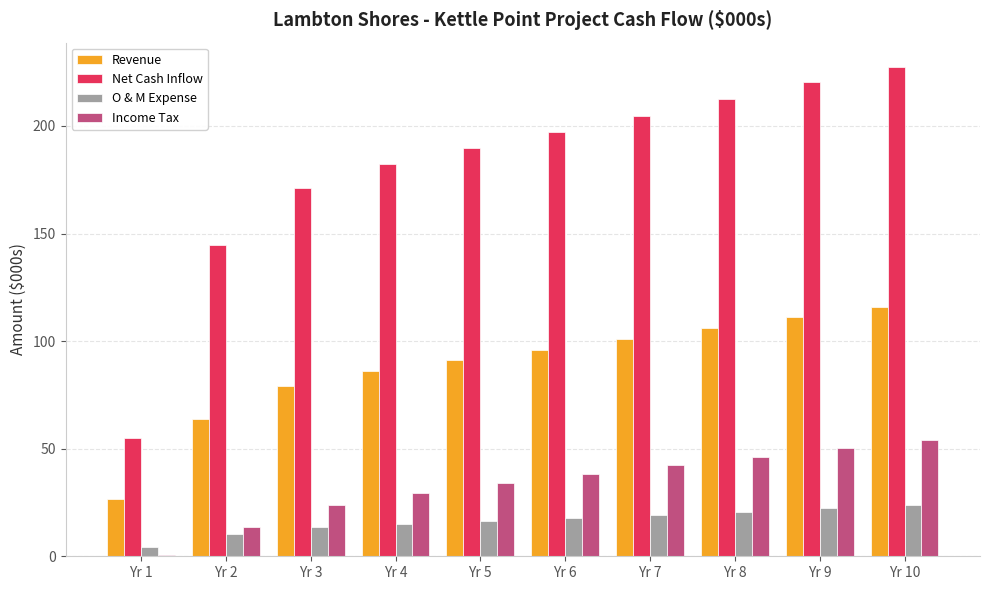

What are all the series names shown in the legend?

Revenue, Net Cash Inflow, O & M Expense, Income Tax